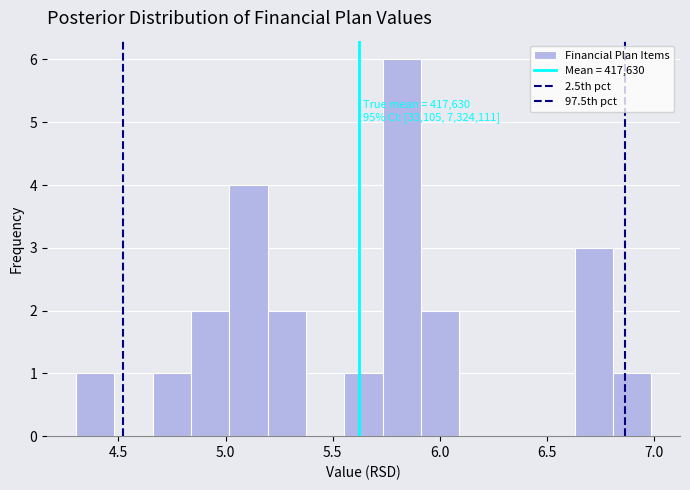

Read against the x-axis, roughly where is the centre of the tallest bar?

5.80